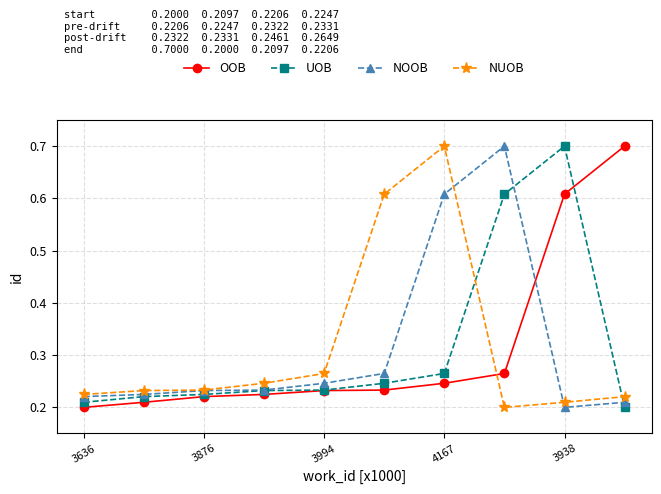

How many OOB values are between 0 and 1?

10